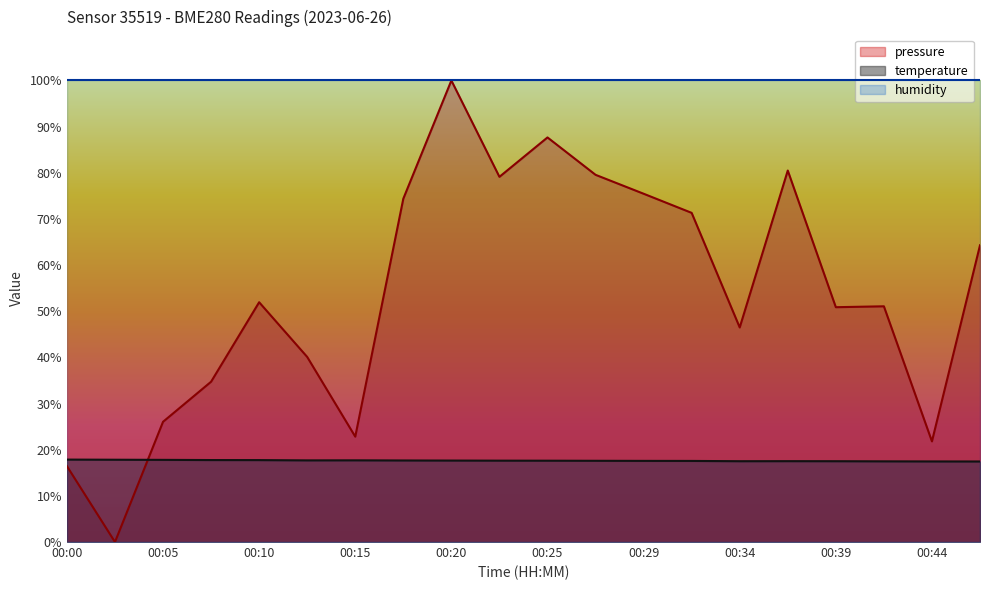

Between 00:00 and 00:44, which series saw the biggest shift?

pressure